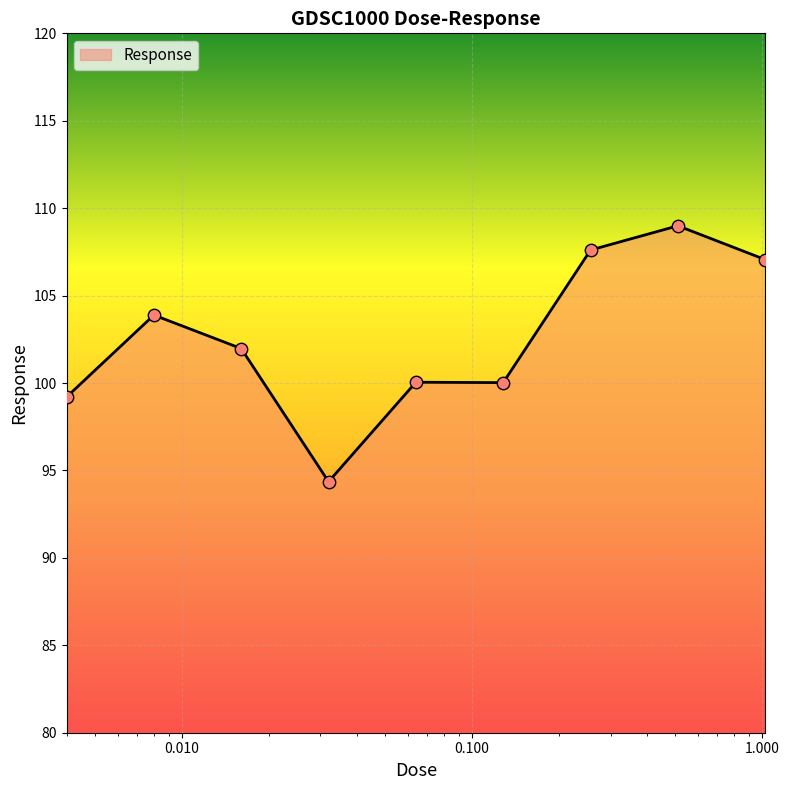

What is the minimum value shown in the chart?

94.4